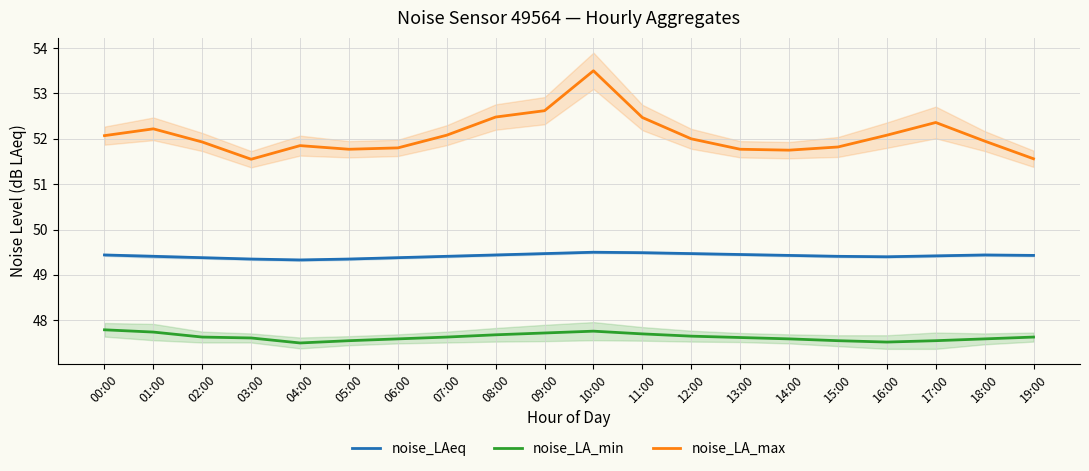

What is the difference between the second highest and minimum values in the noise_LA_max series?

1.1